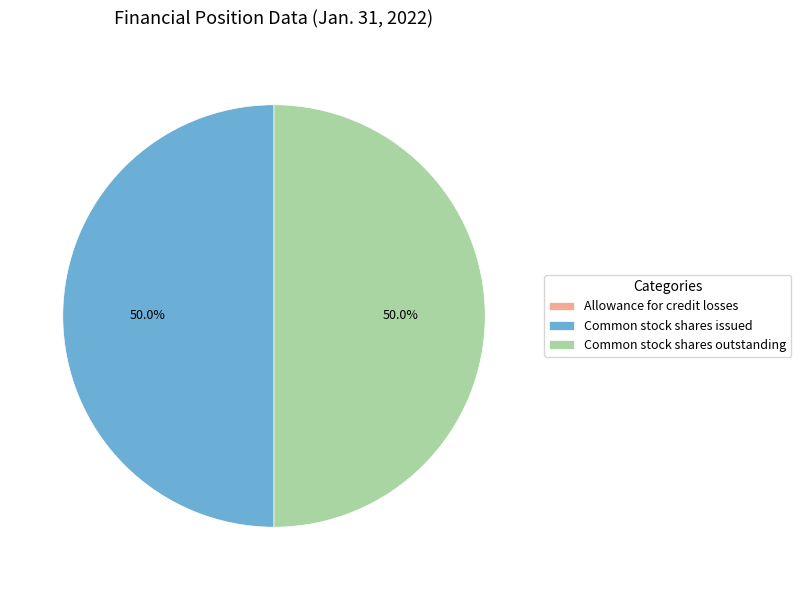

Approximately how many times larger is the value at Common stock shares issued compared to Common stock shares outstanding?

1.0